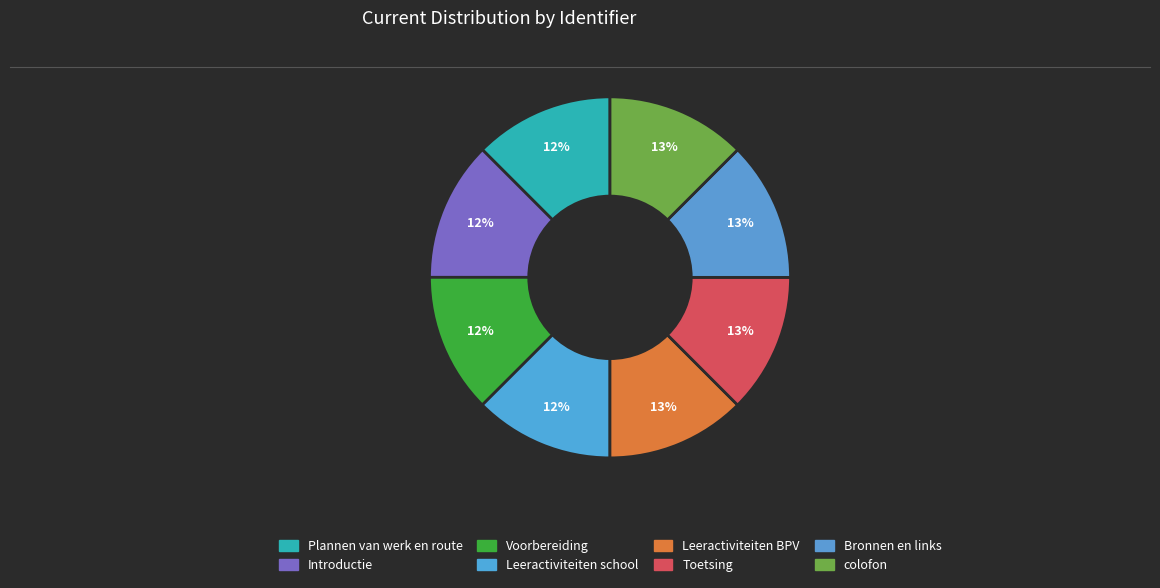

How many slices are in this pie chart?

8